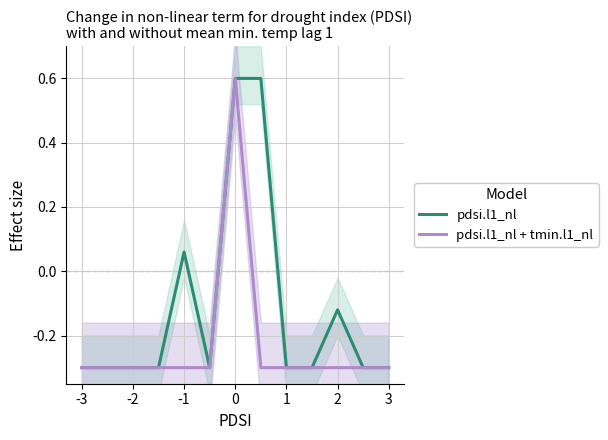

What is the minimum value for pdsi.l1_nl?

-0.3